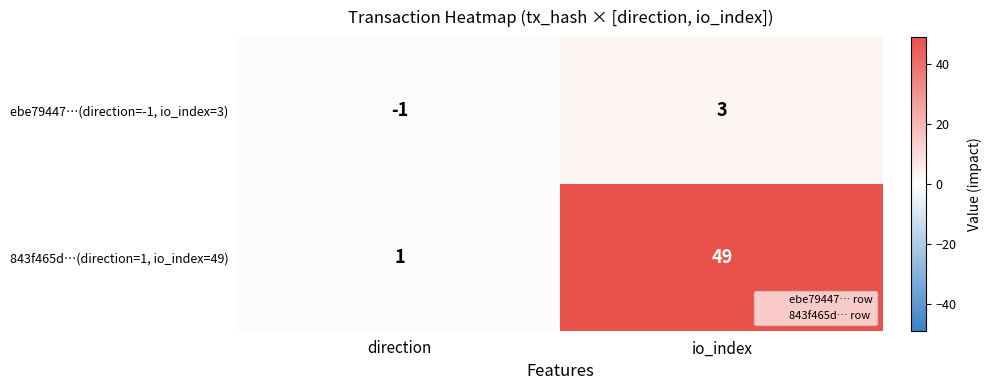

List the series in order of their overall mean, lowest first.

ebe79447…(direction=-1, io_index=3), 843f465d…(direction=1, io_index=49)